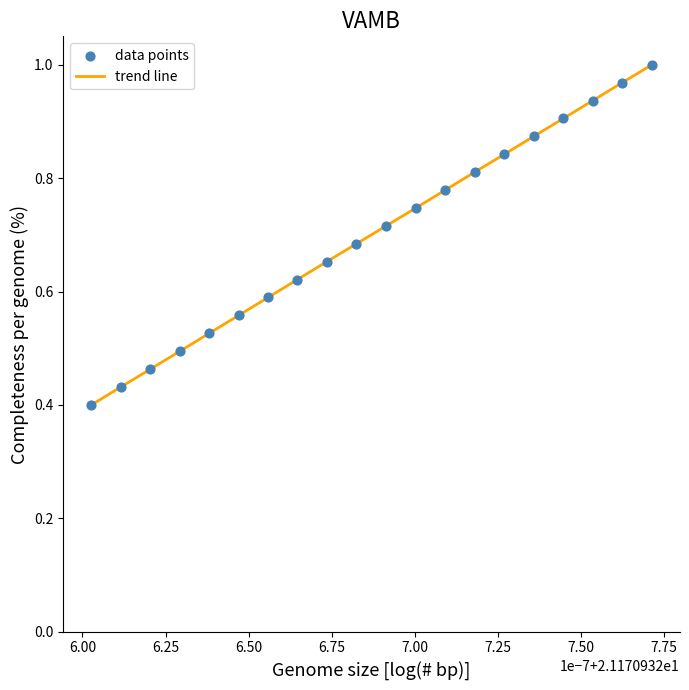

How many lines are shown in the chart?

1